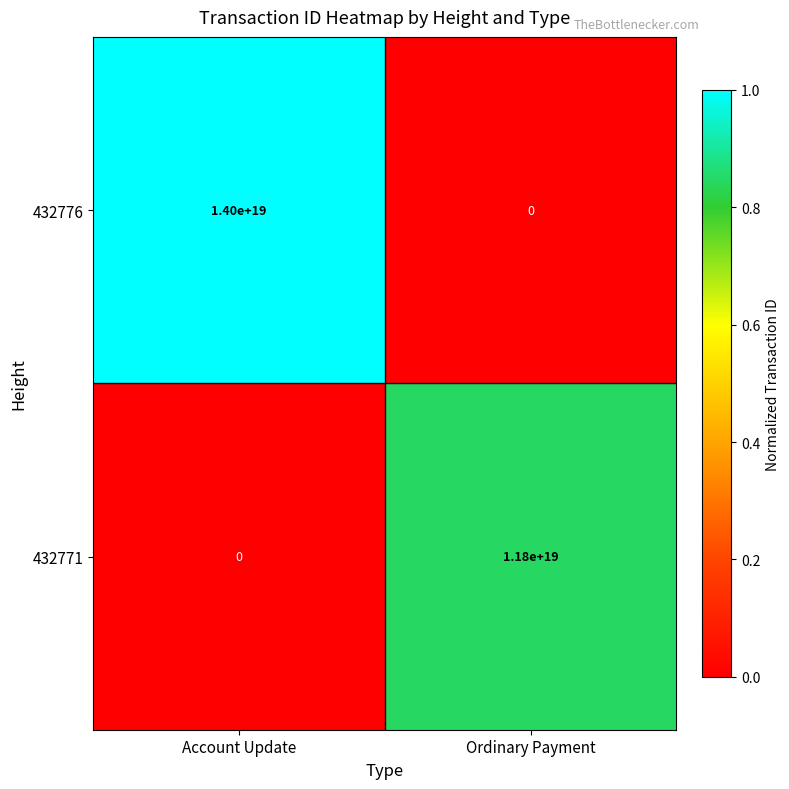

Which series changed the most between Account Update and Ordinary Payment?

432776